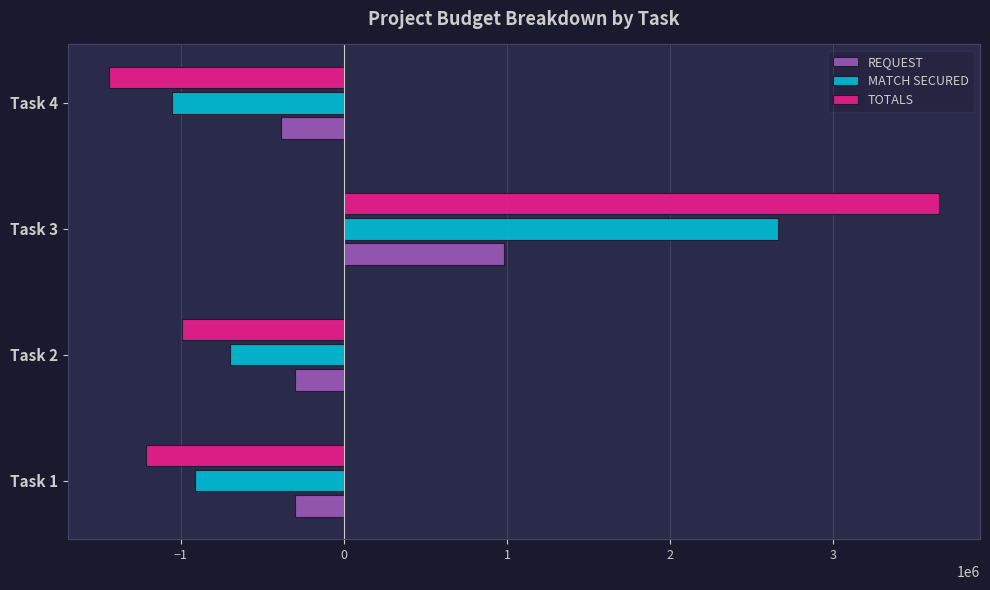

What is the spread (max minus min) of values at Task 1?

914751.5